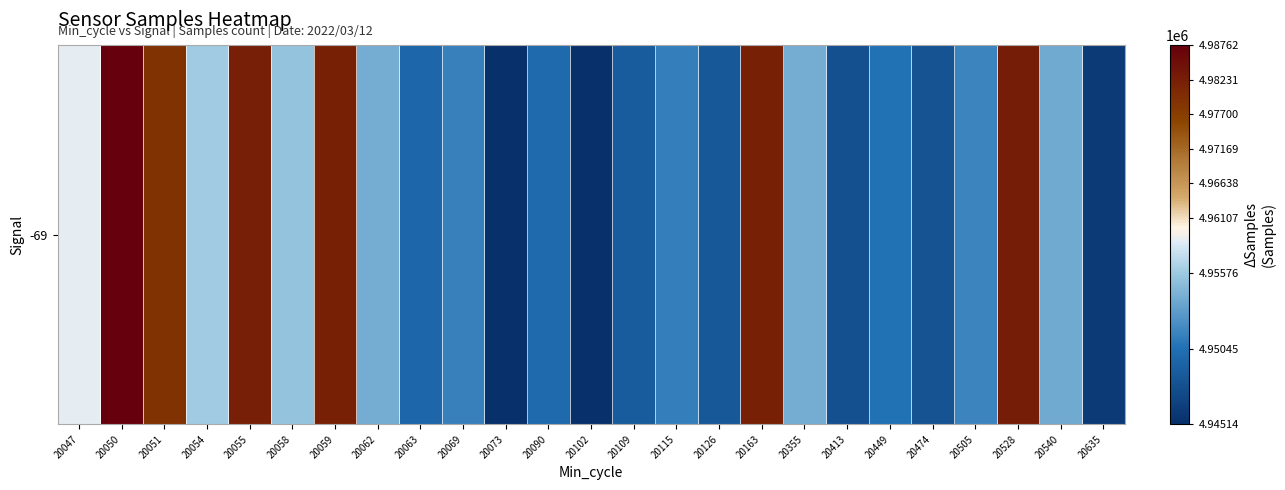

Reading right to left, what are all the values shown in this chart?

20635=4946061	20540=4953940	20528=4982561	20505=4951676	20474=4948161	20449=4950479	20413=4947768	20355=4954058	20163=4981999	20126=4948565	20115=4951368	20109=4948841	20102=4945292	20090=4949964	20073=4945144	20069=4951462	20063=4949668	20062=4954065	20059=4981999	20058=4955437	20055=4982359	20054=4955954	20051=4978991	20050=4987618	20047=4958130